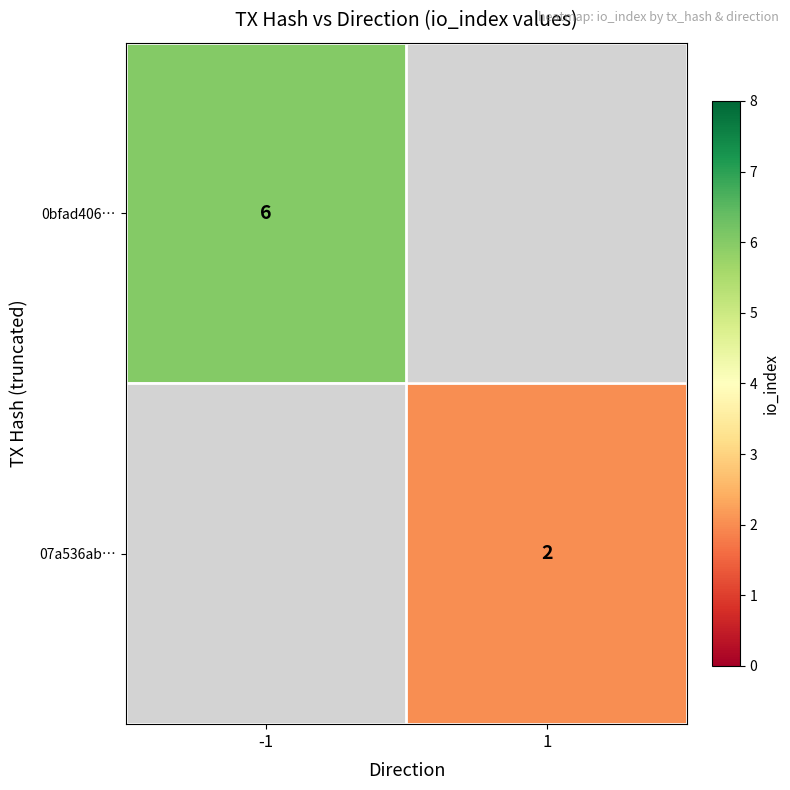

The 0bfad406… series shows 4 at -1. True or false?

False